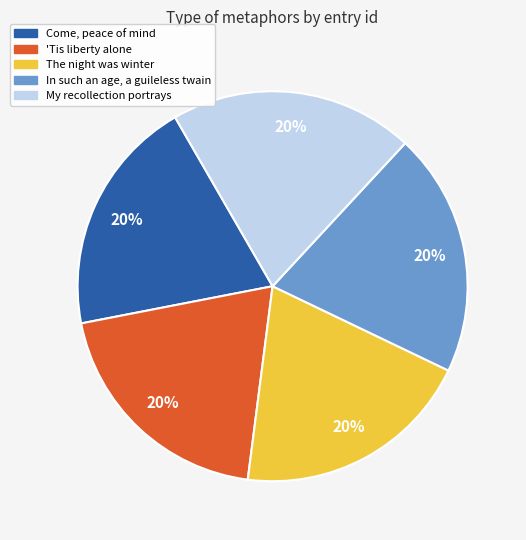

How many slices are in this pie chart?

5